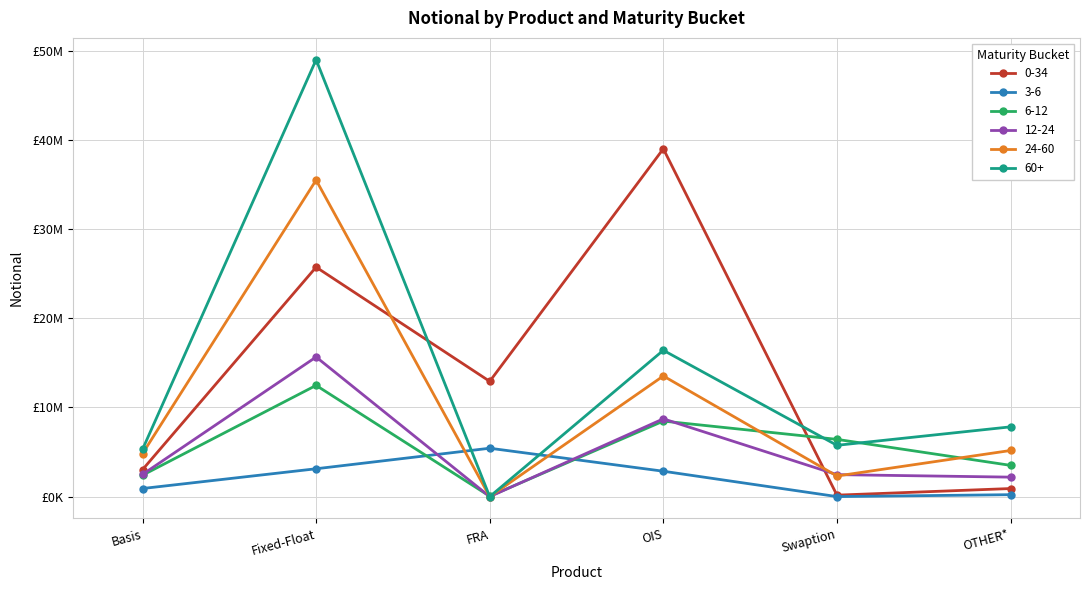

Is this an area chart (filled region under the line)?

No